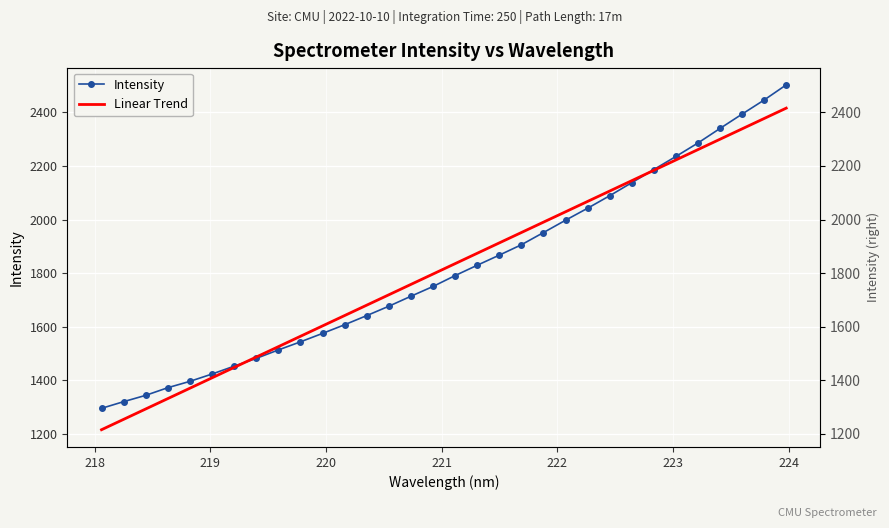

True or false: Linear Trend has a value of 596.6 at 24.

False